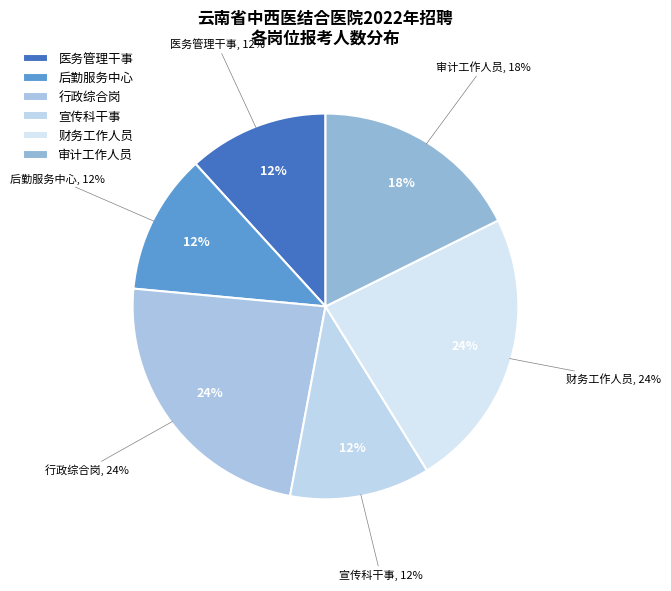

What portion of the pie excludes 行政综合岗?

76.5%